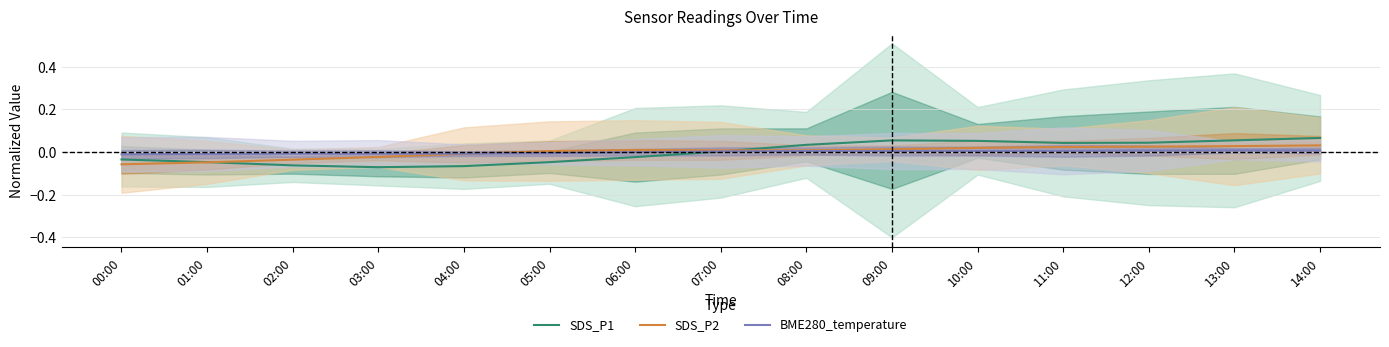

True or false: SDS_P1 has more than 1 interior local peaks.

False